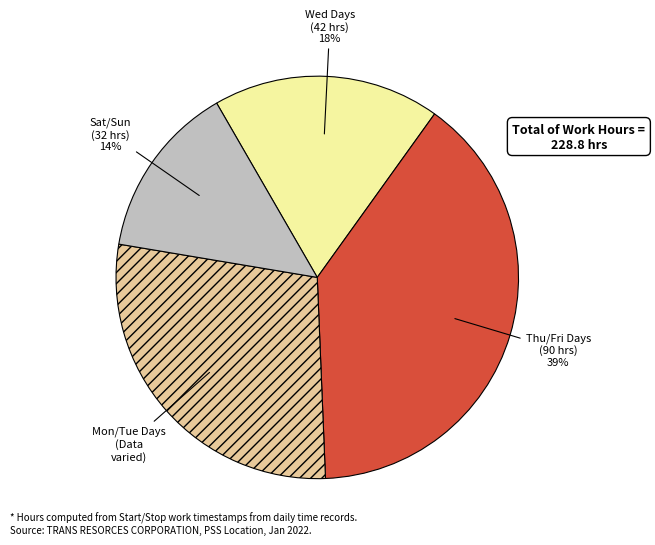

What percentage is the Thu/Fri slice, to the nearest percent?

39%